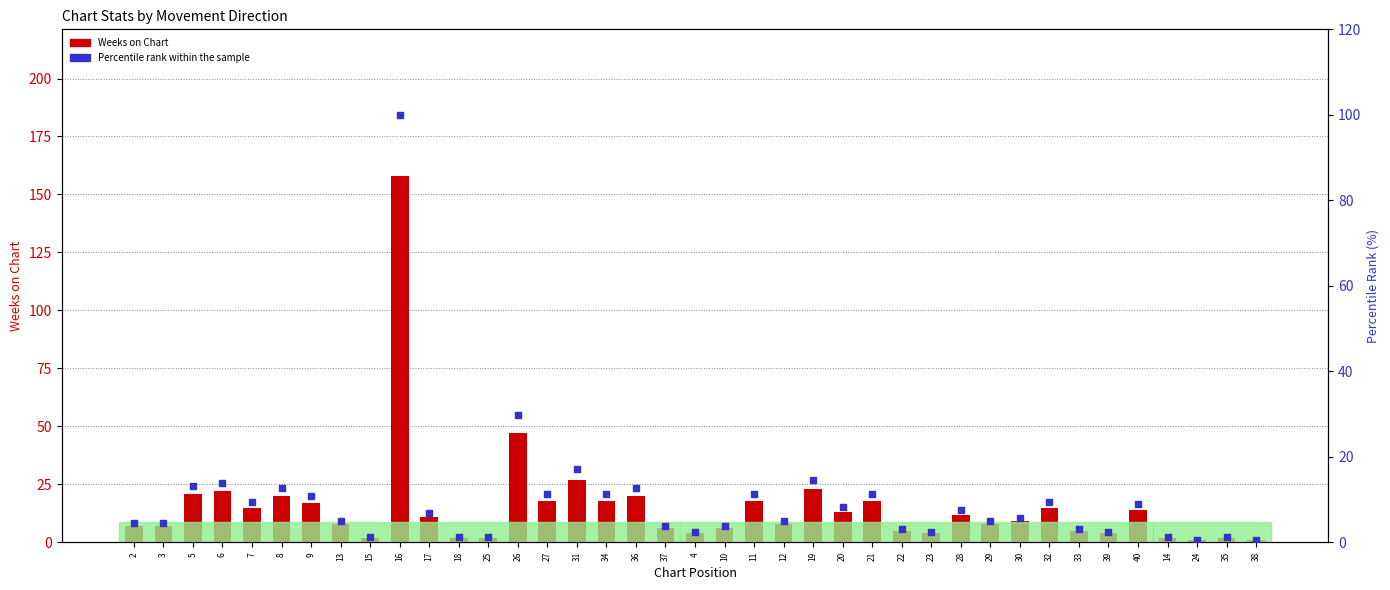

Is the value of Weeks on Chart at 27 greater than the value of Percentile rank within the sample at 36?

Yes